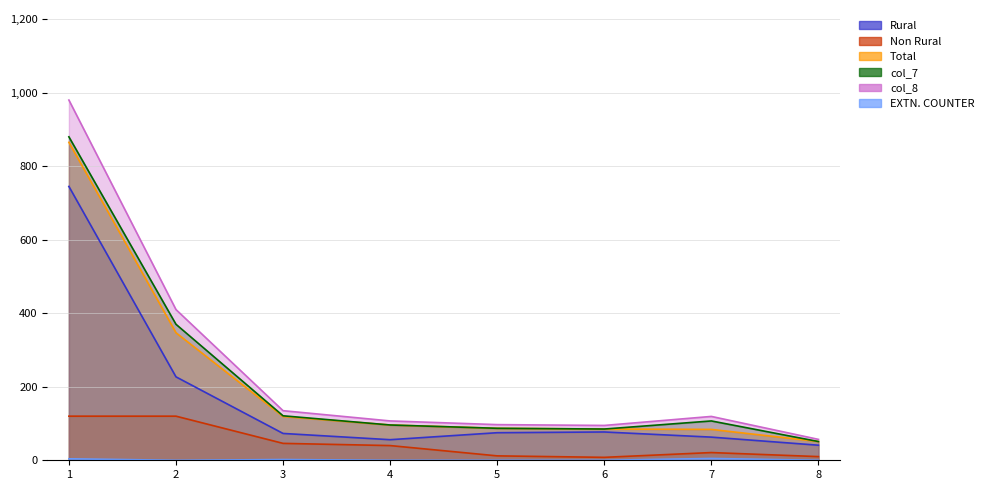

True or false: Total has a value of 85.0 at 6.

True